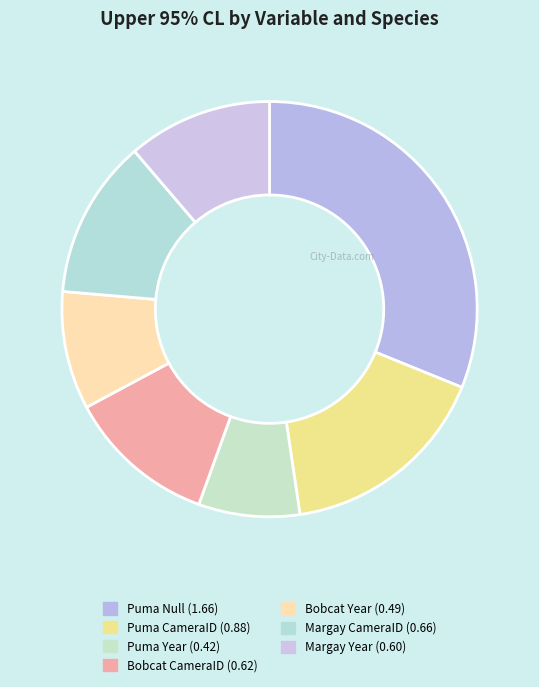

Is Margay Year the majority of the pie?

No